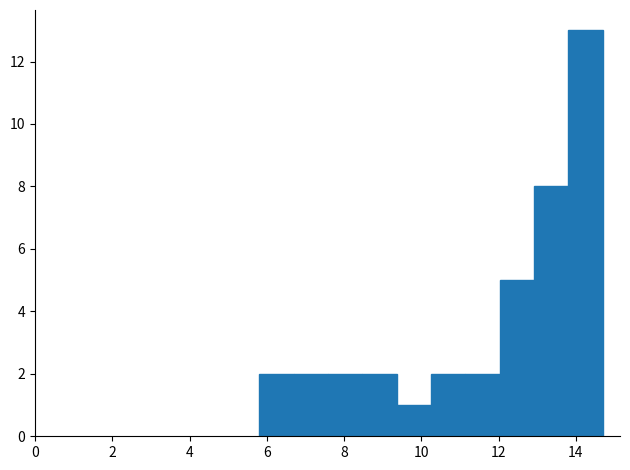

Reading left to right, transcribe this chart: for each bar, give the range it covers on the x-axis and its height. Neither the bar edges nor the heights are printed on the chart, so give them approximately, as read against the axes.

5.8 to 6.6: 2
6.6 to 7.6: 2
7.6 to 8.4: 2
8.4 to 9.4: 2
9.4 to 10.2: 1
10.2 to 11.2: 2
11.2 to 12.0: 2
12.0 to 13.0: 5
13.0 to 13.8: 8
13.8 to 14.8: 13